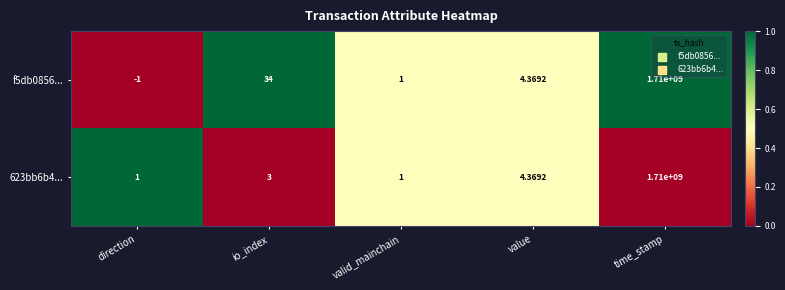

List the series in order of their overall mean, lowest first.

623bb6b4..., f5db0856...